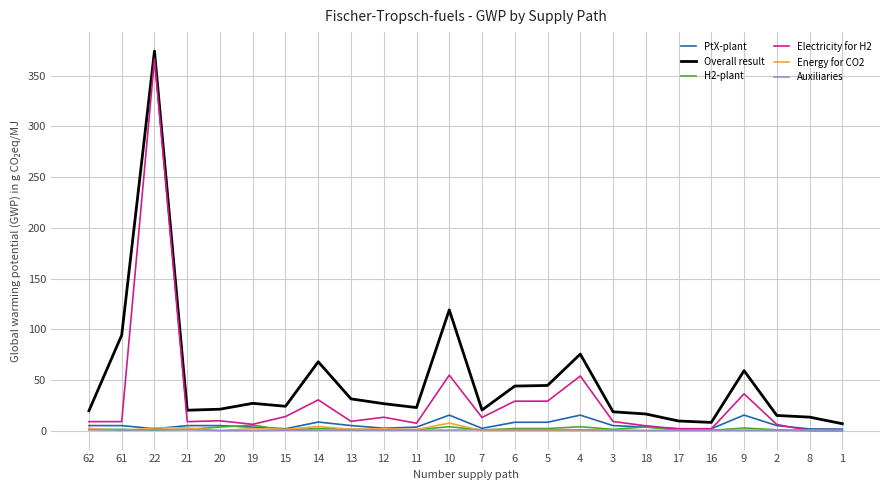

Is this an area chart (filled region under the line)?

No